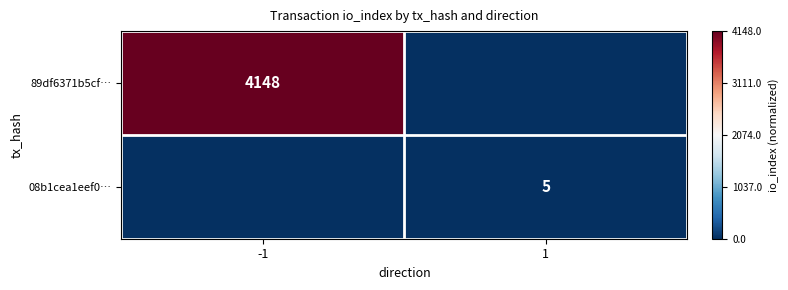

Is it true that 08b1cea1eef0… equals 3 at 1?

False